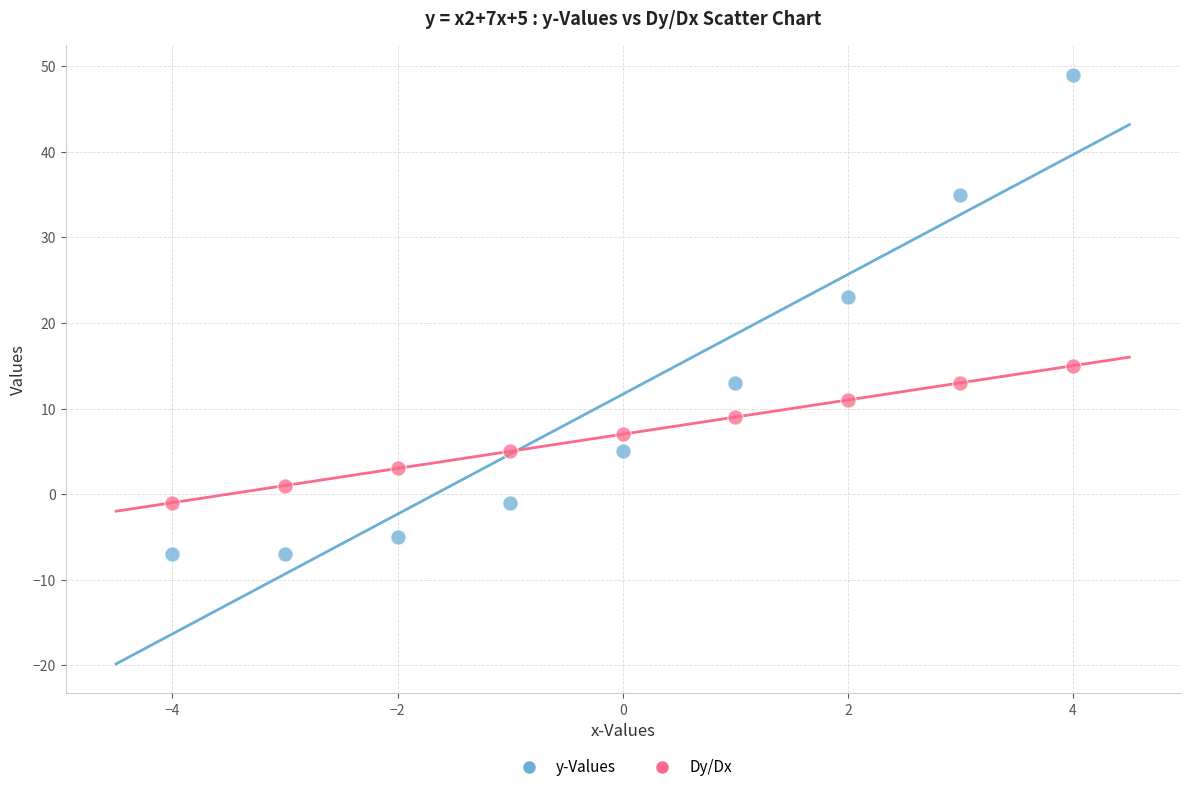

Which series reaches the maximum Y coordinate?

y-Values